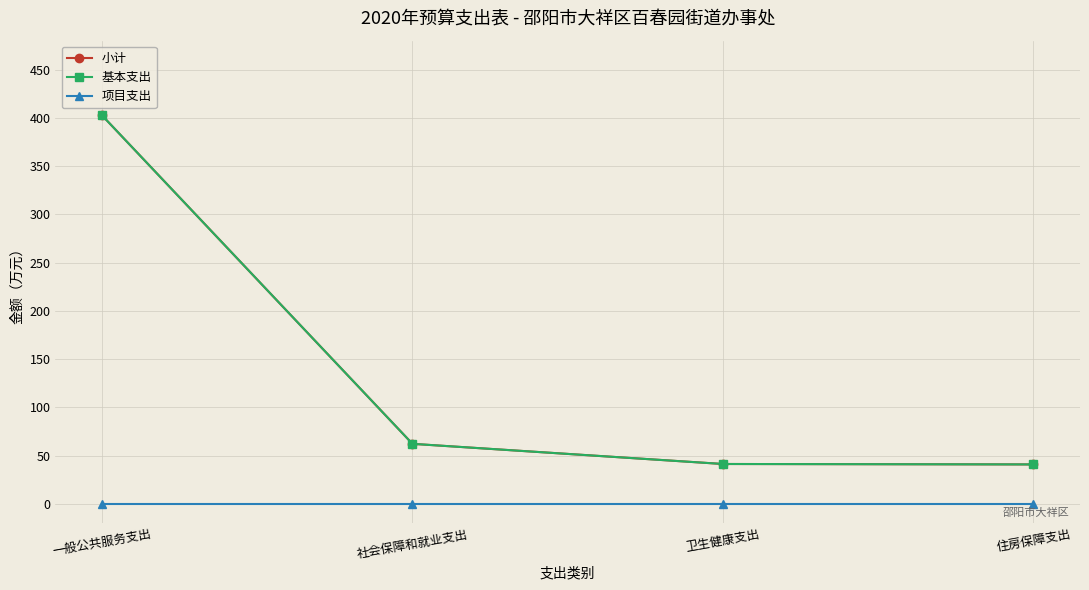

True or false: 小计 and 项目支出 cross at least once.

False